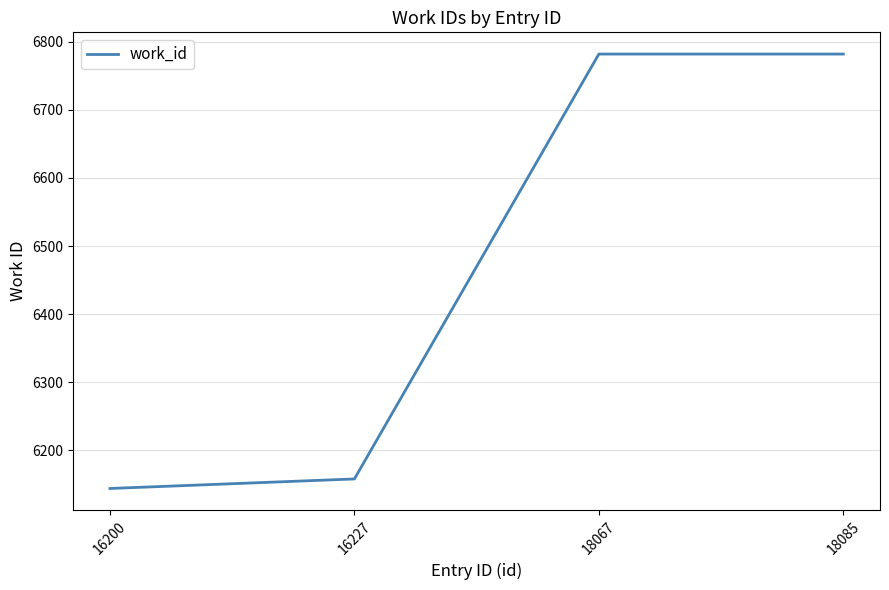

How many lines are shown in the chart?

1